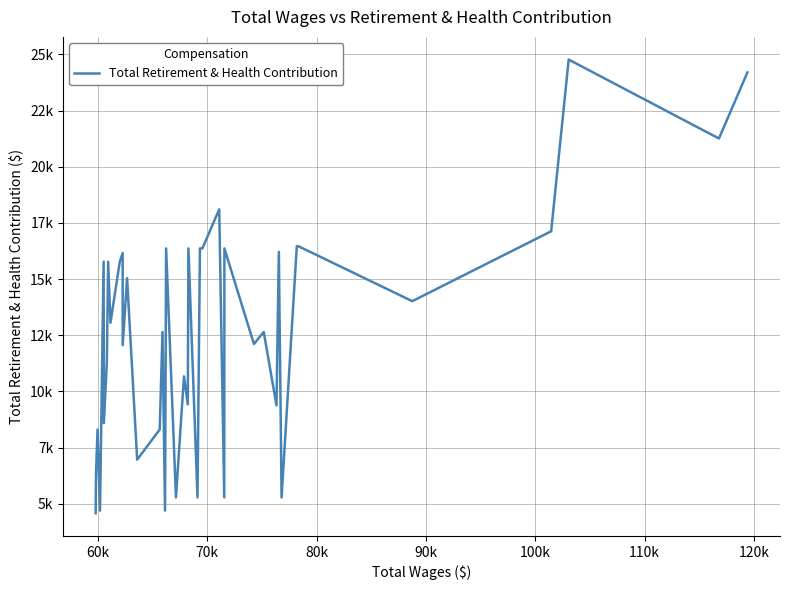

How many data points are above 13056?

19